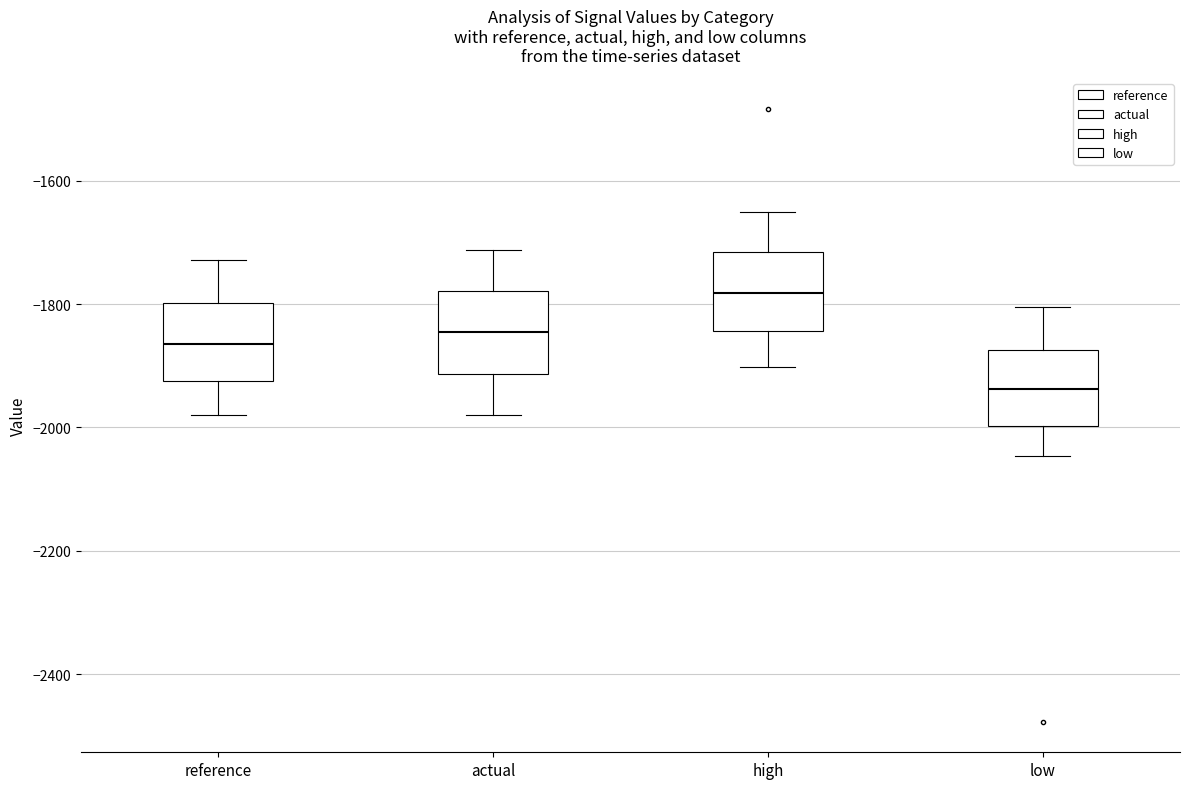

Reading left to right, transcribe this box plot: for each box, give where its median line is, the range the box spans, and where its two whiskers end, as read against the y-axis. The values are not printed on the chart, so give them approximately, as read against the axis.

reference: median -1860, box -1920 to -1800, whiskers -1980 to -1720
actual: median -1840, box -1920 to -1780, whiskers -1980 to -1720
high: median -1780, box -1840 to -1720, whiskers -1900 to -1660
low: median -1940, box -2000 to -1880, whiskers -2040 to -1800